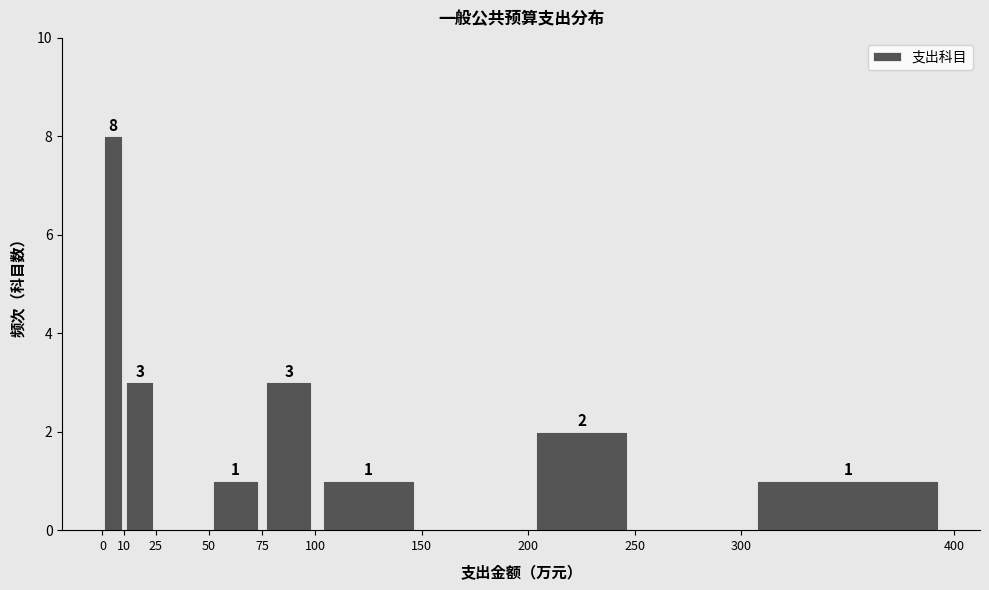

Which range on the x-axis has the tallest bar?

0 to 10